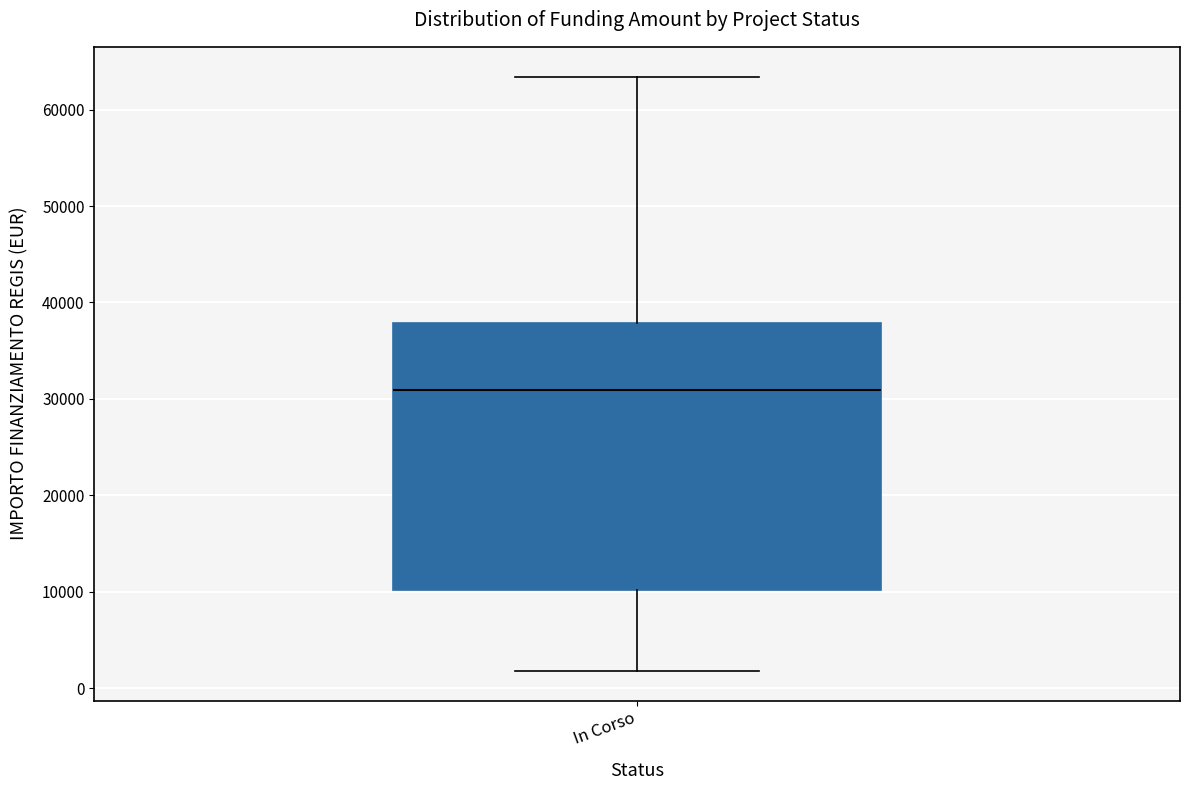

Where does the upper whisker of the box for In Corso end on the y-axis? The values are not printed on the chart, so give them approximately, as read against the axis.

63000